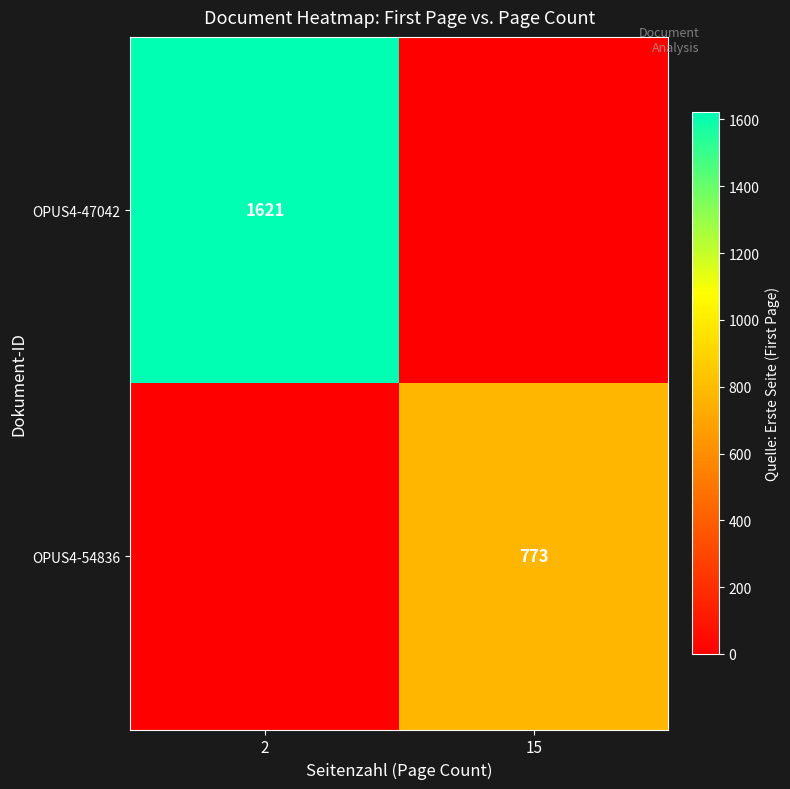

Is it true that OPUS4-54836 equals 773 at 15?

True